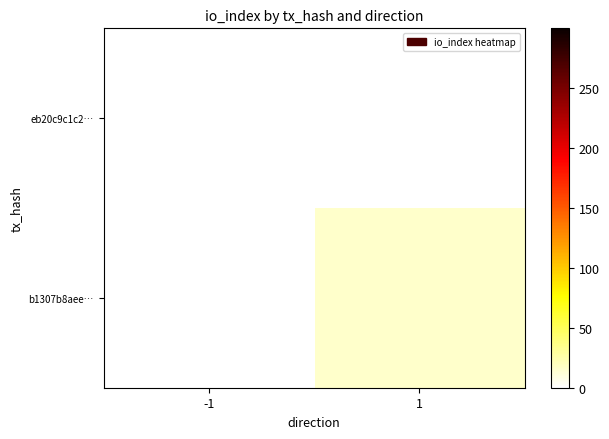

Reading left to right, what are all the values shown in this chart?

eb20c9c1c2…: -1=0	1=0
b1307b8aee…: -1=0	1=16